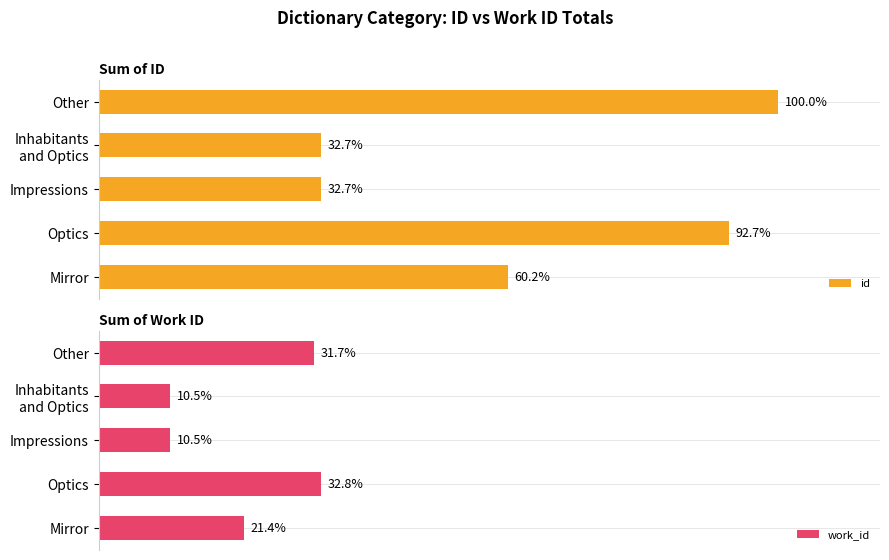

Are the bars grouped side by side (vs. stacked)?

Yes